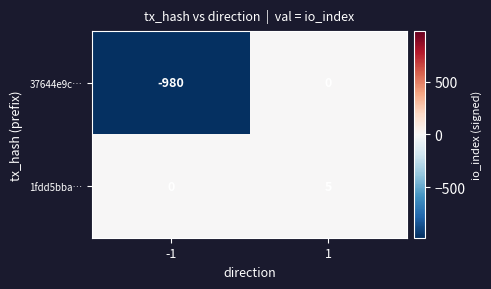

What is the difference between the highest and lowest values at -1?

980